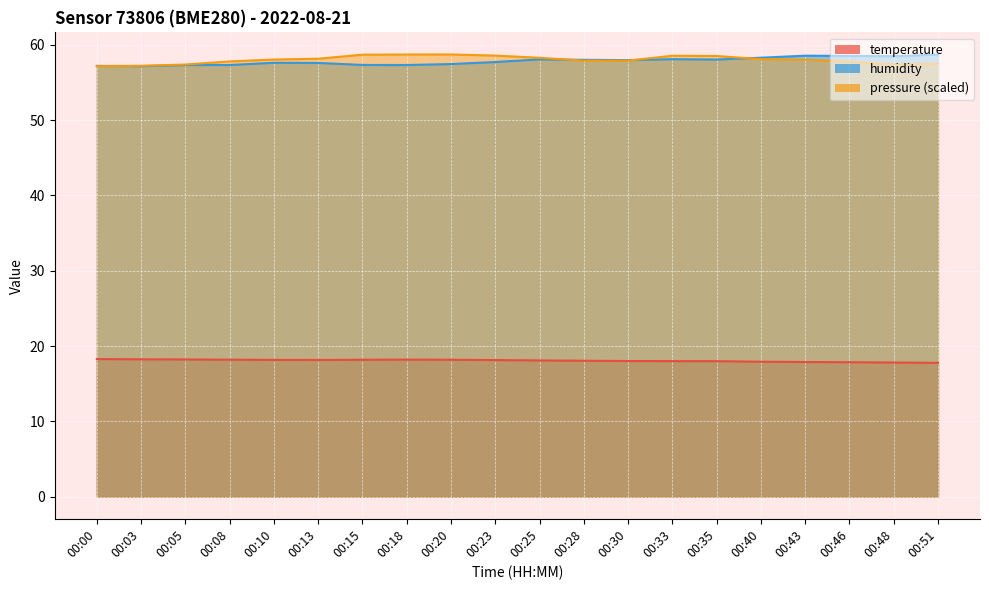

Where is the first local minimum for pressure_norm?

00:28